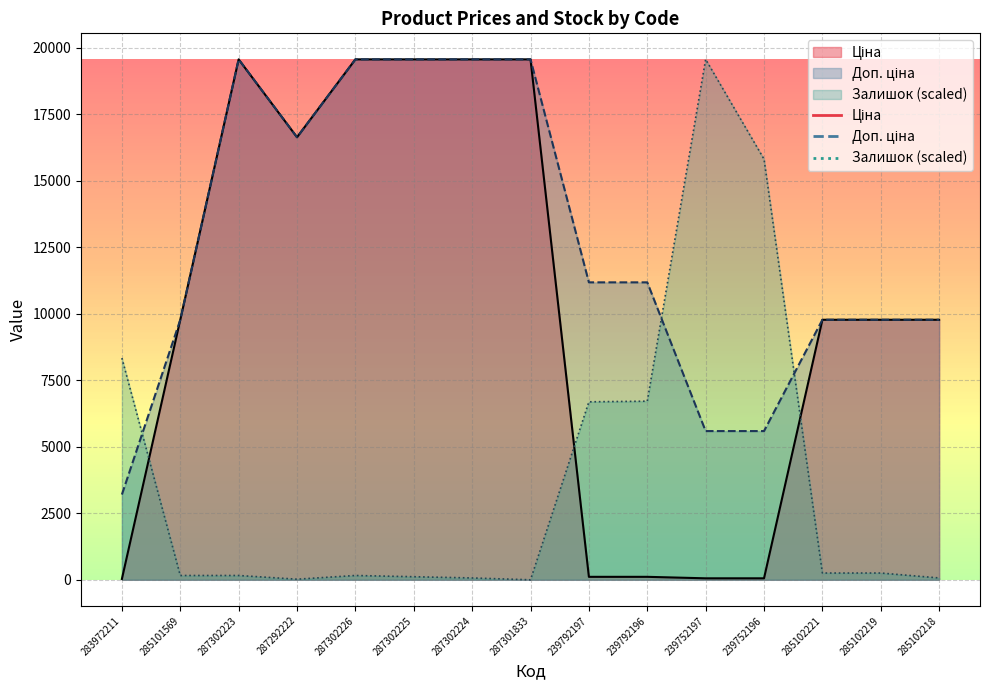

What are all the series names shown in the legend?

Ціна, Доп. ціна, Залишок